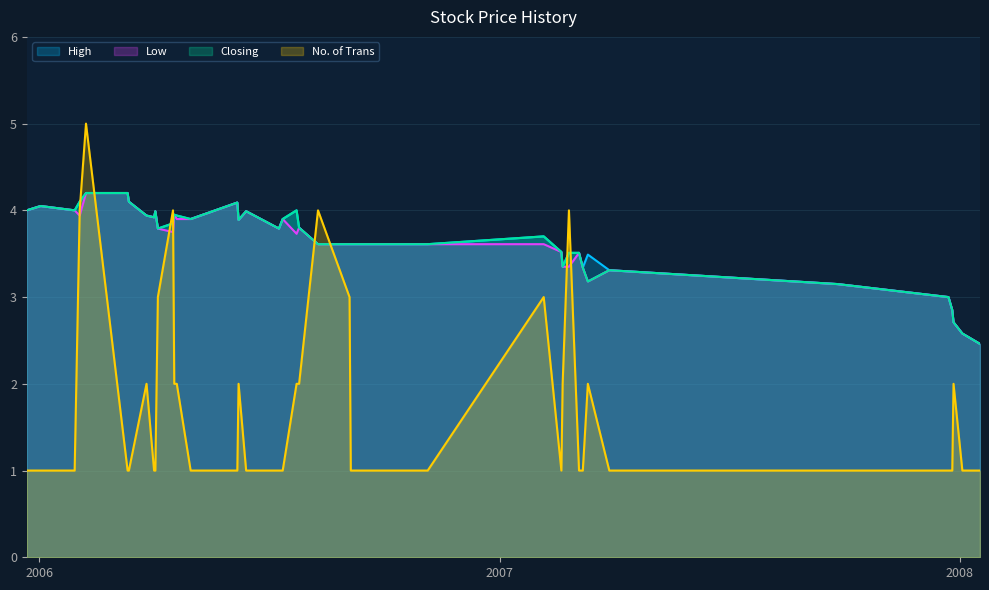

How many data points in No. of Trans are above 1?

17